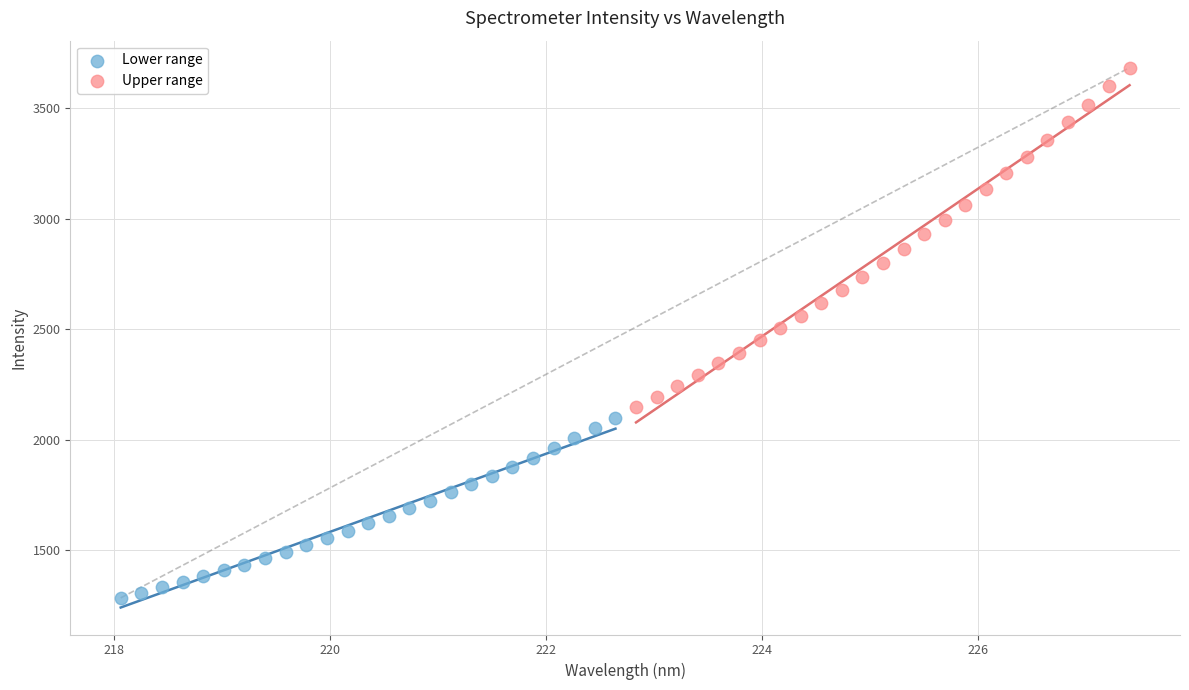

Which series contains the highest Y value?

Upper range